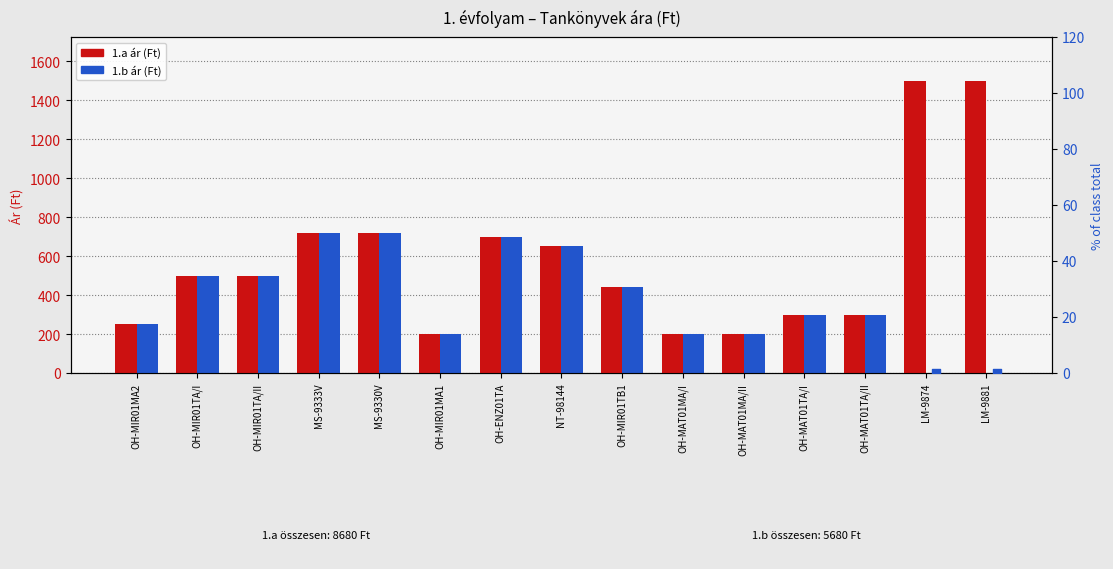

Which series contains the lowest Y value?

1.b Price